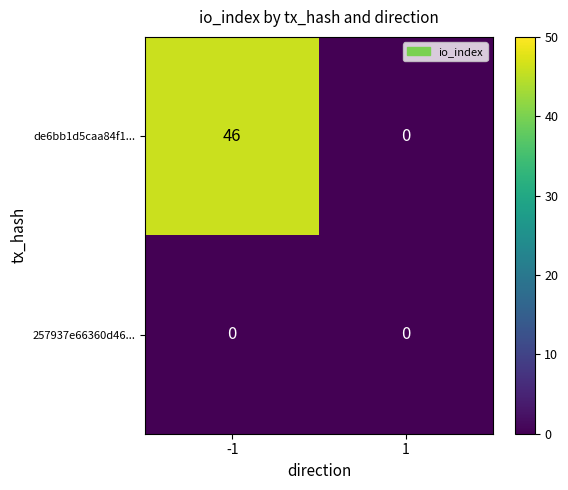

Reading left to right, list all the values displayed in this chart.

de6bb1d5caa84f1...: 46	0
257937e66360d46...: 0	0